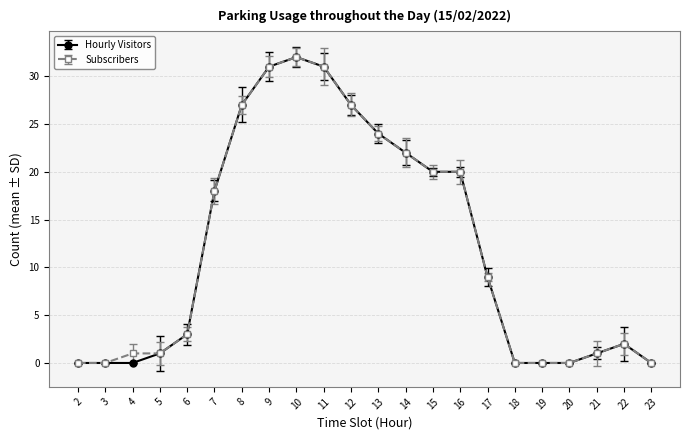

True or false: Subscribers has a value of 22 at 14.

True